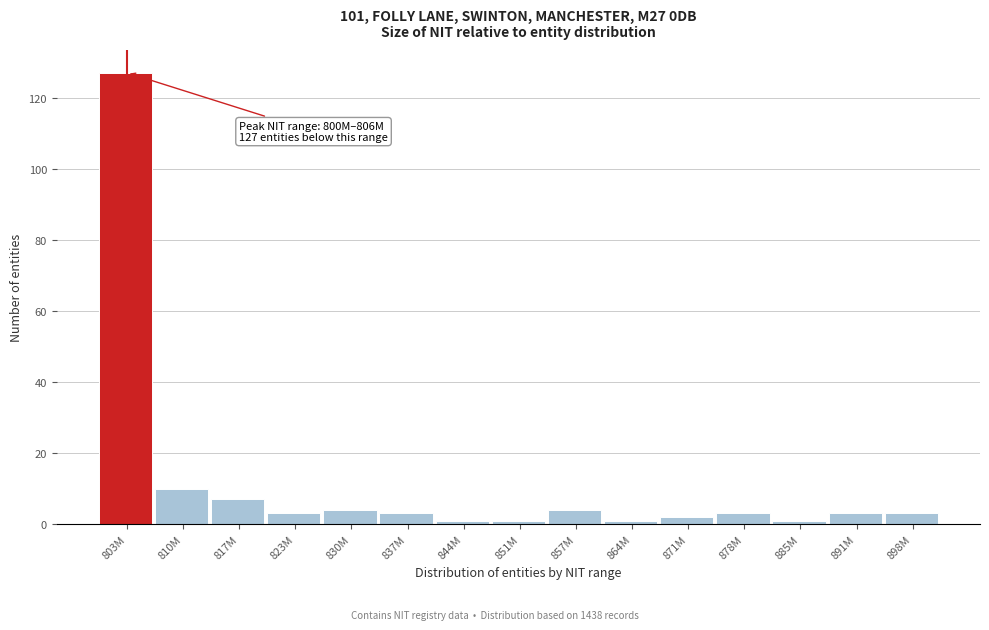

Reading right to left, what are all the values shown in this chart?

3	3	1	3	2	1	4	1	1	3	4	3	7	10	127